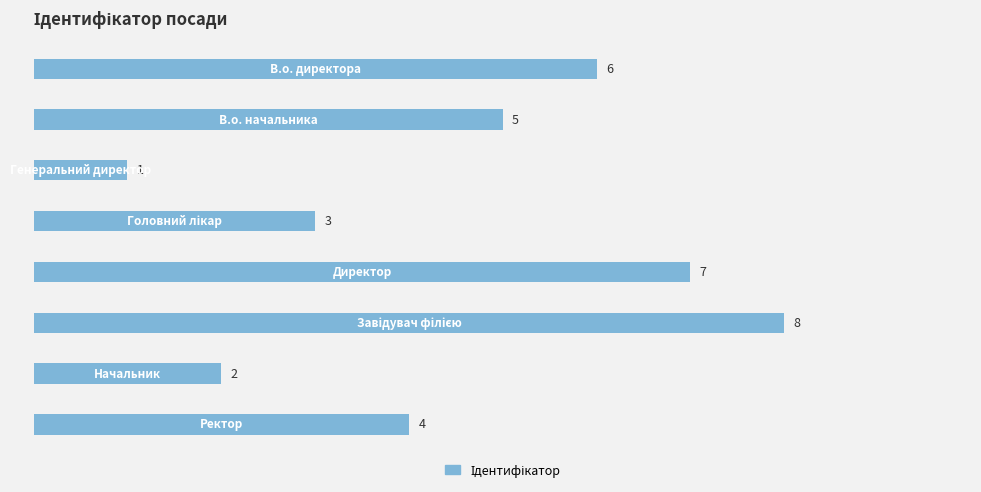

What is the maximum value shown in the chart?

8